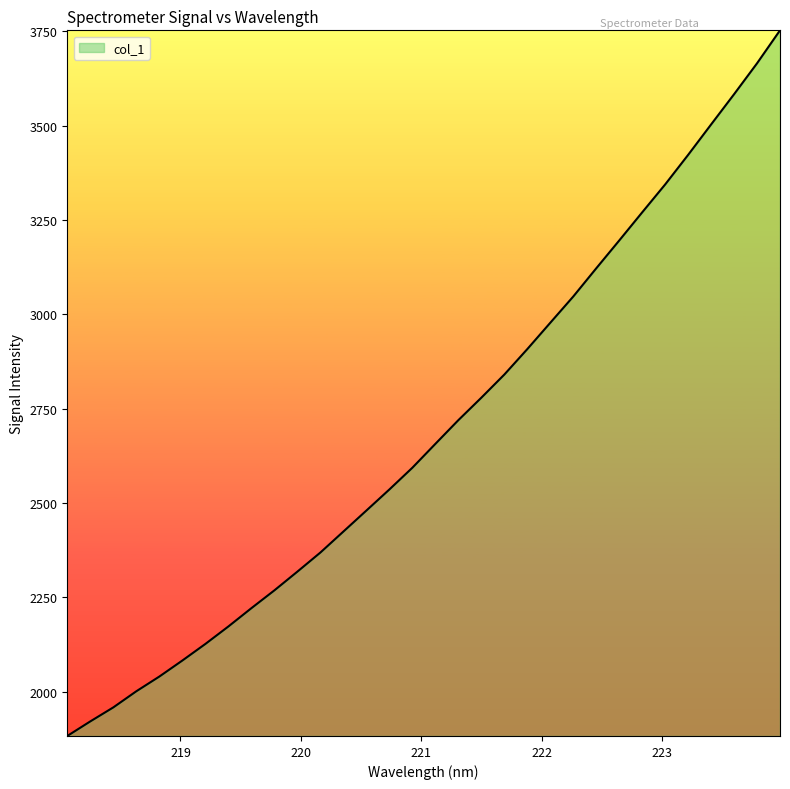

What is the minimum value shown in the chart?

1882.3